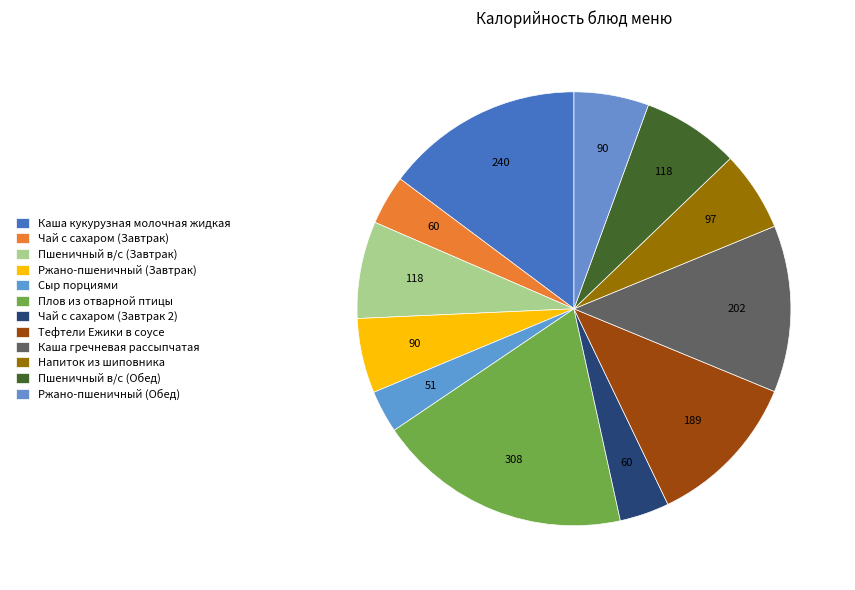

How many slices are in this pie chart?

12